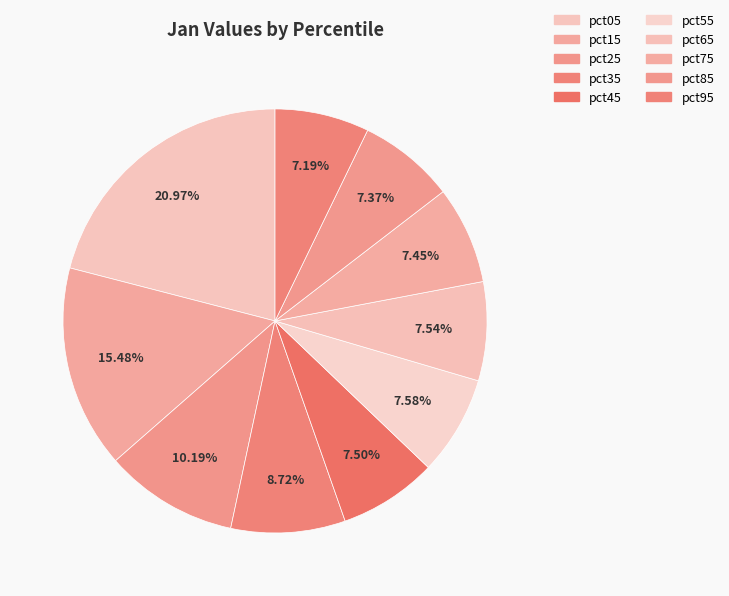

Rank the categories by value from lowest to highest.

pct95, pct85, pct75, pct45, pct65, pct55, pct35, pct25, pct15, pct05